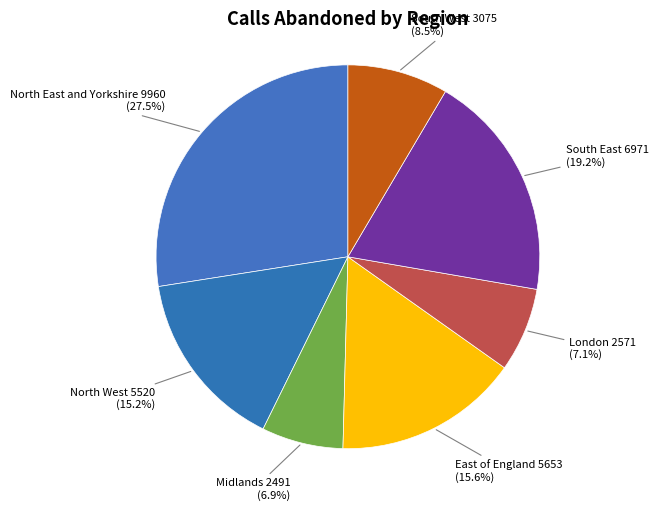

Count the number of slices in the pie.

7